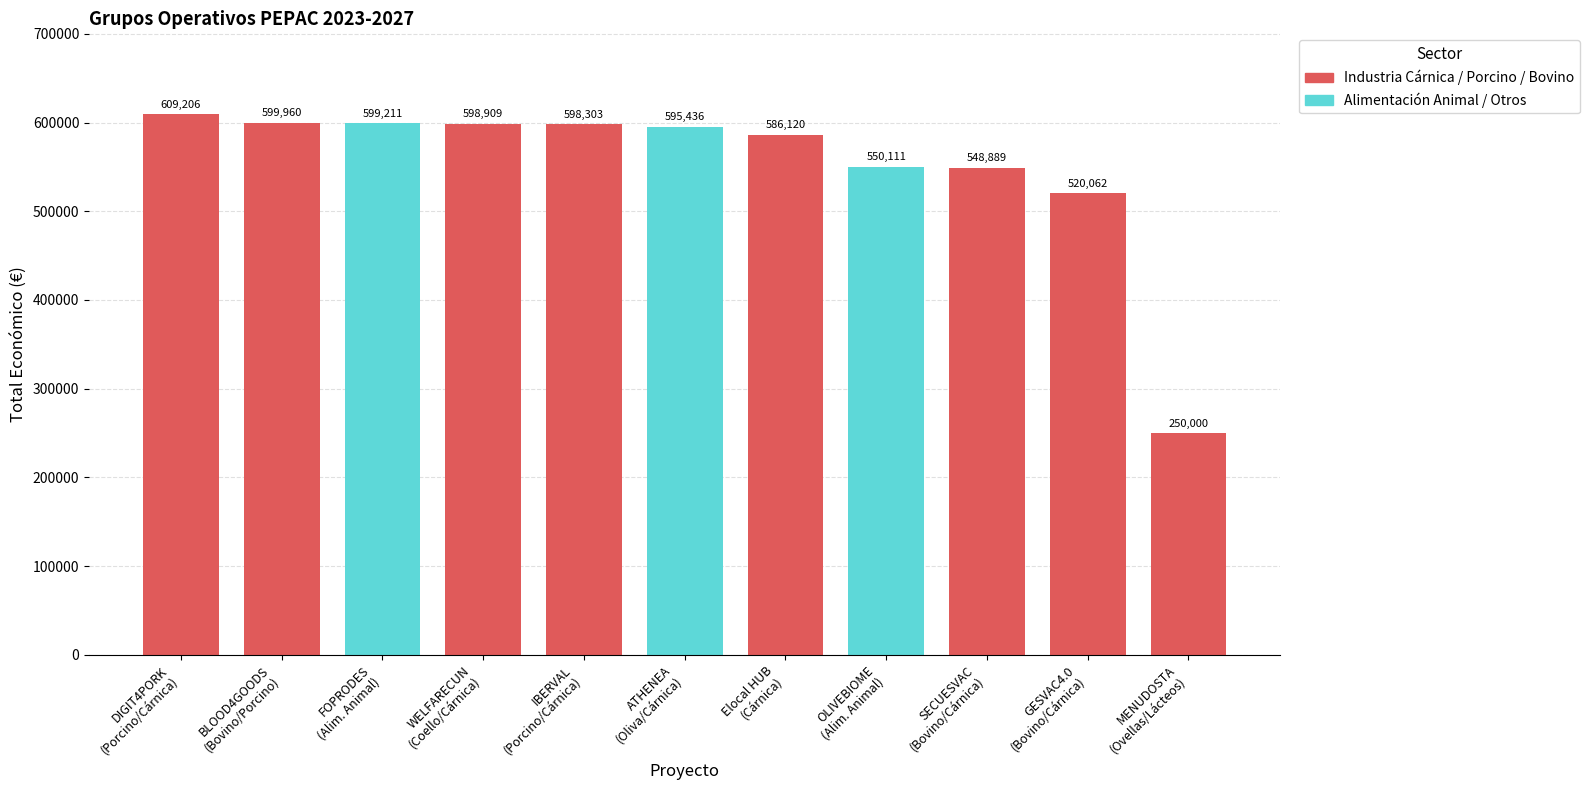

What is the value of the 6th bar from the left?

595436